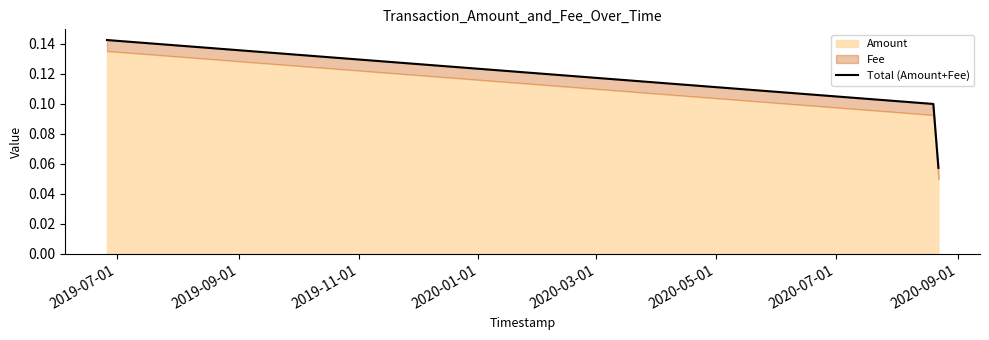

What is the value of the 1st point from the left?

0.1